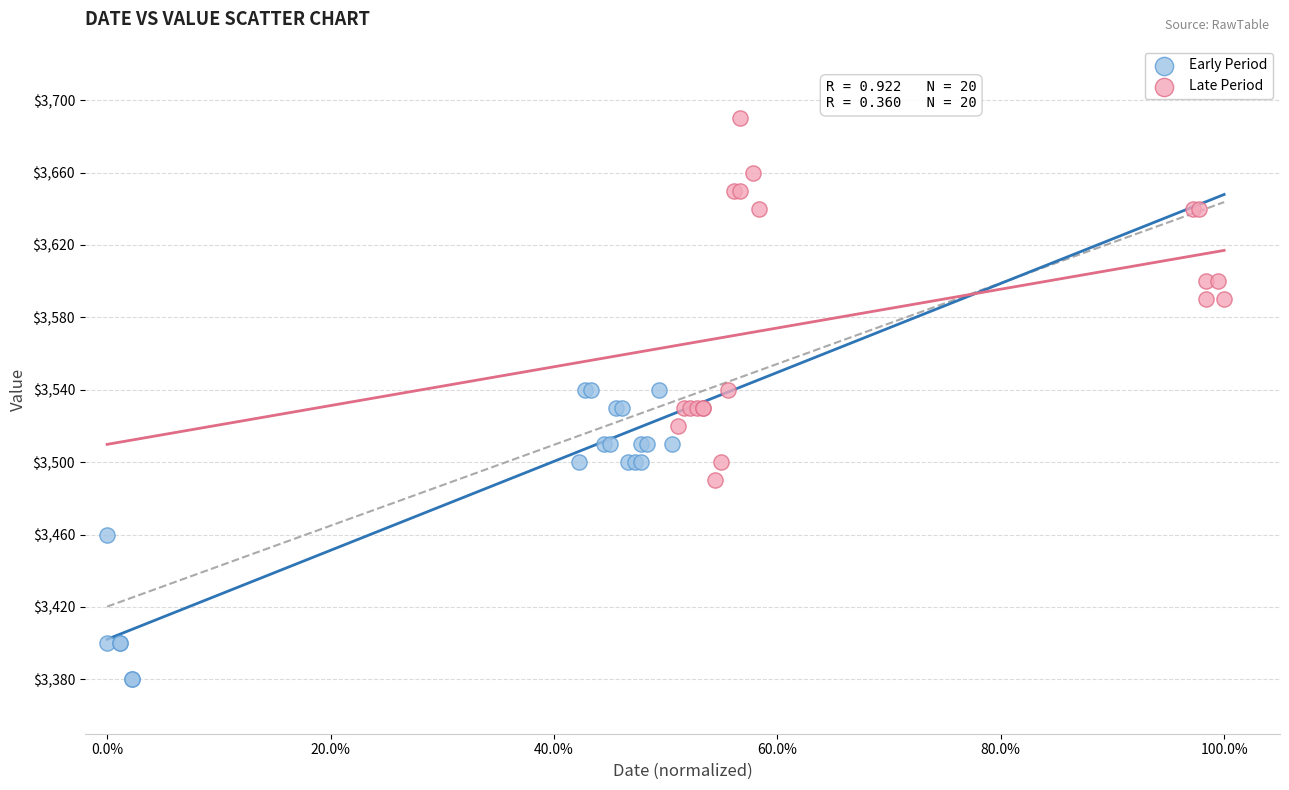

Which series contains the highest Y value?

Late Period